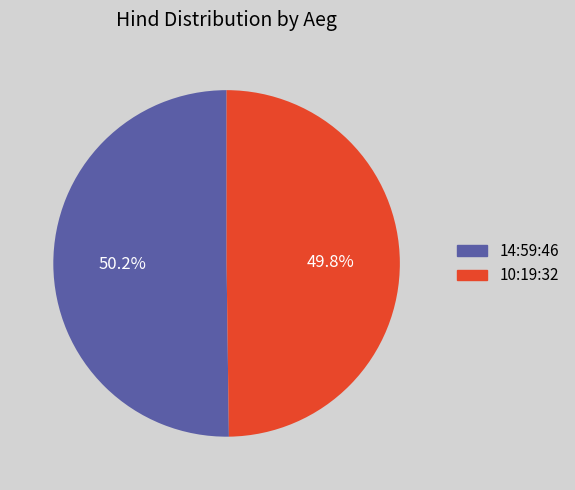

Is there any slice that represents more than half of the pie?

Yes